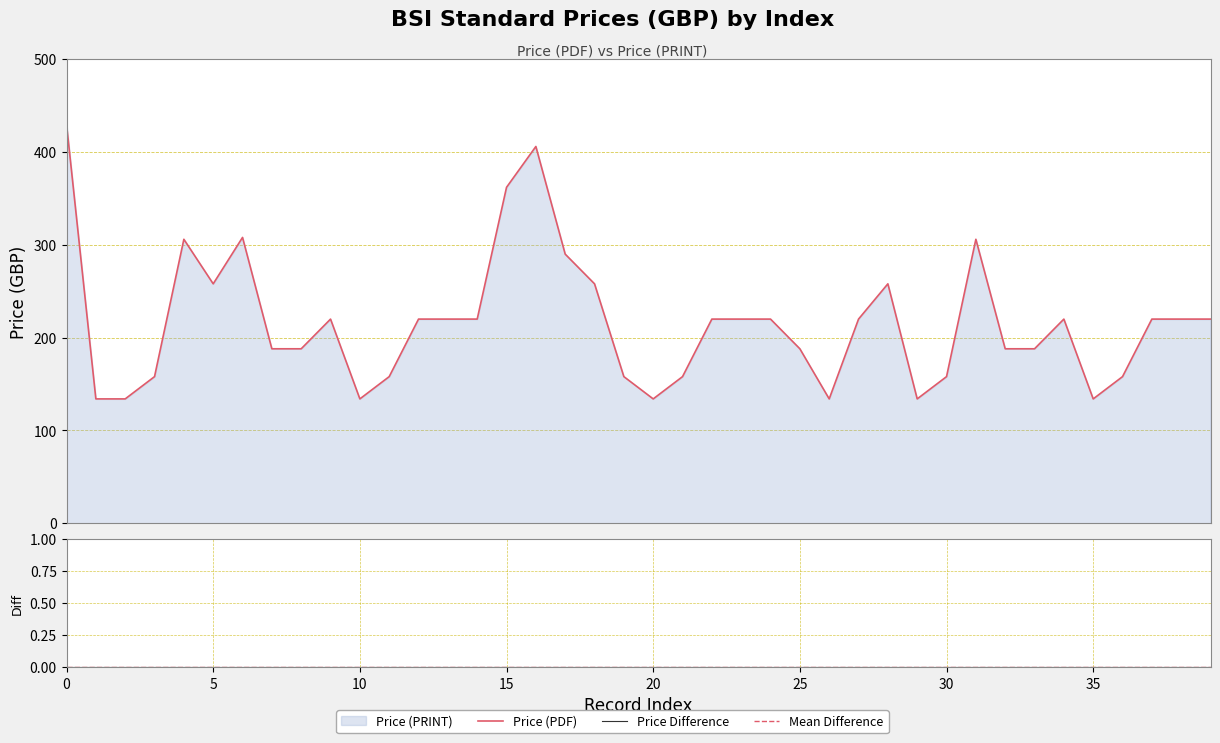

What is the difference between the second highest and minimum values?

272